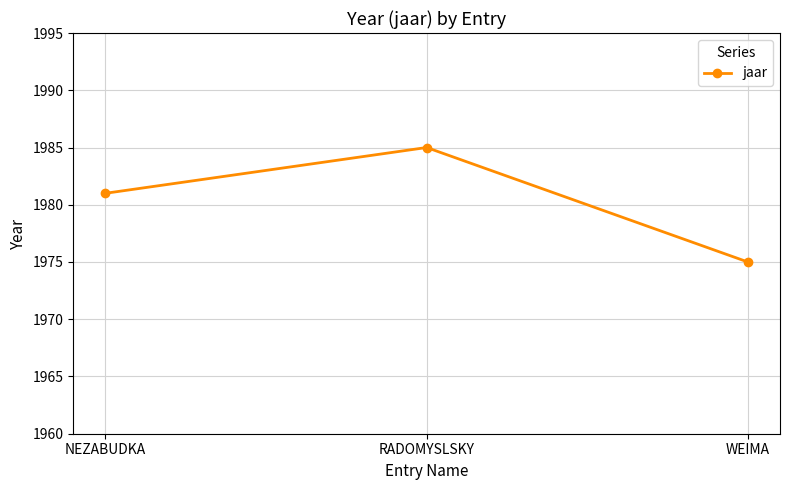

Is it true that the value at NEZABUDKA is 1981?

True